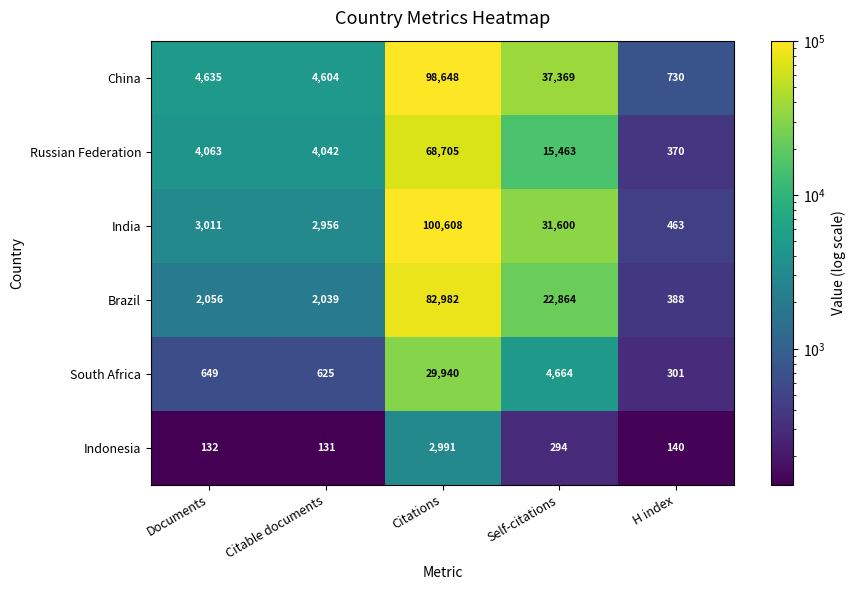

What is the total value across all series at Documents?

14546